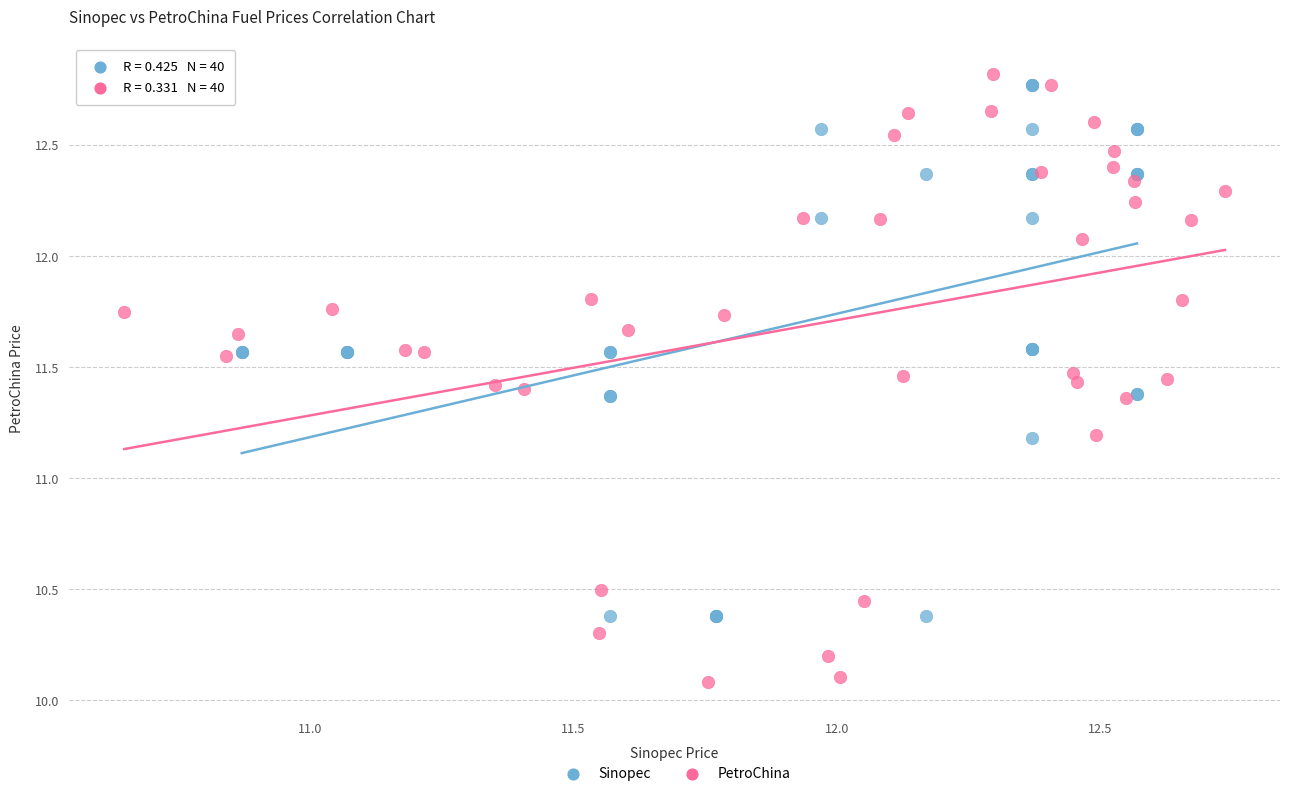

Which series has the largest Y range (max minus min)?

PetroChina